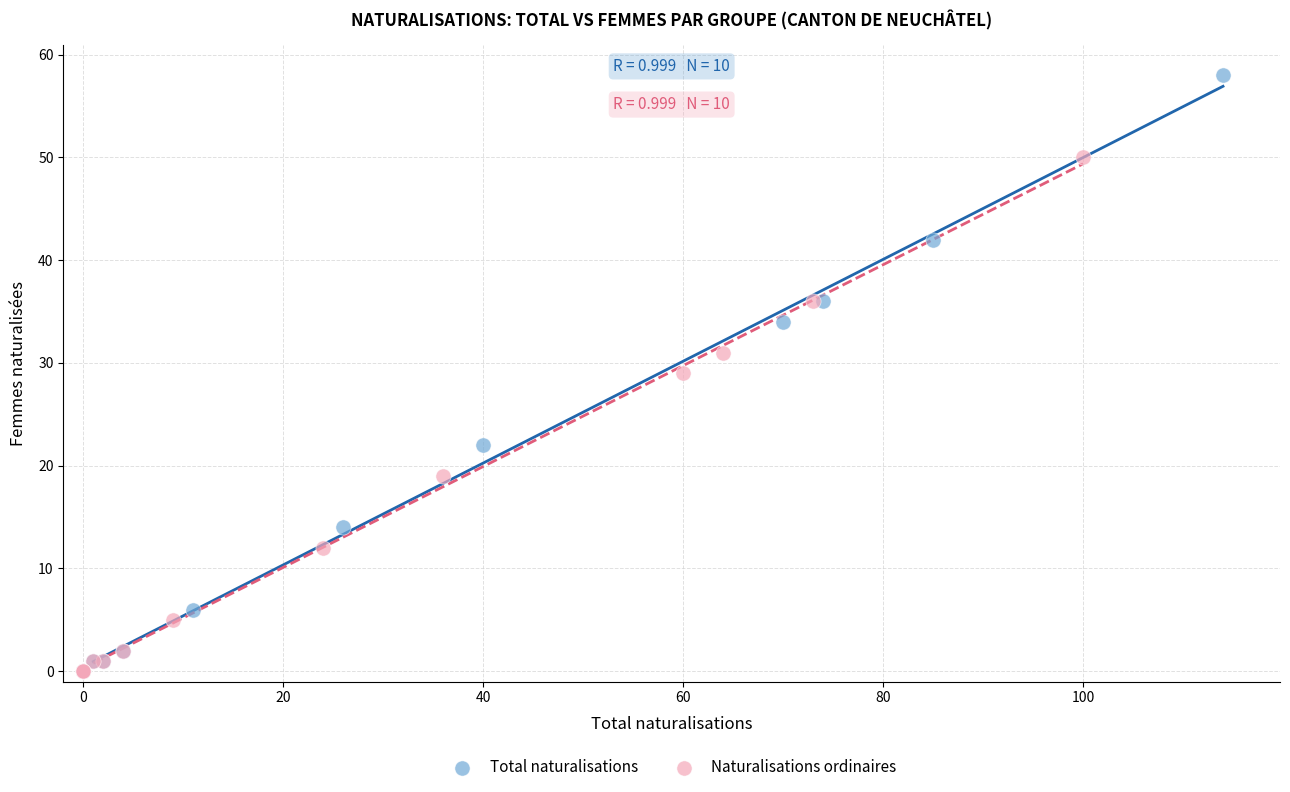

Which series has the largest Y range (max minus min)?

Total naturalisations